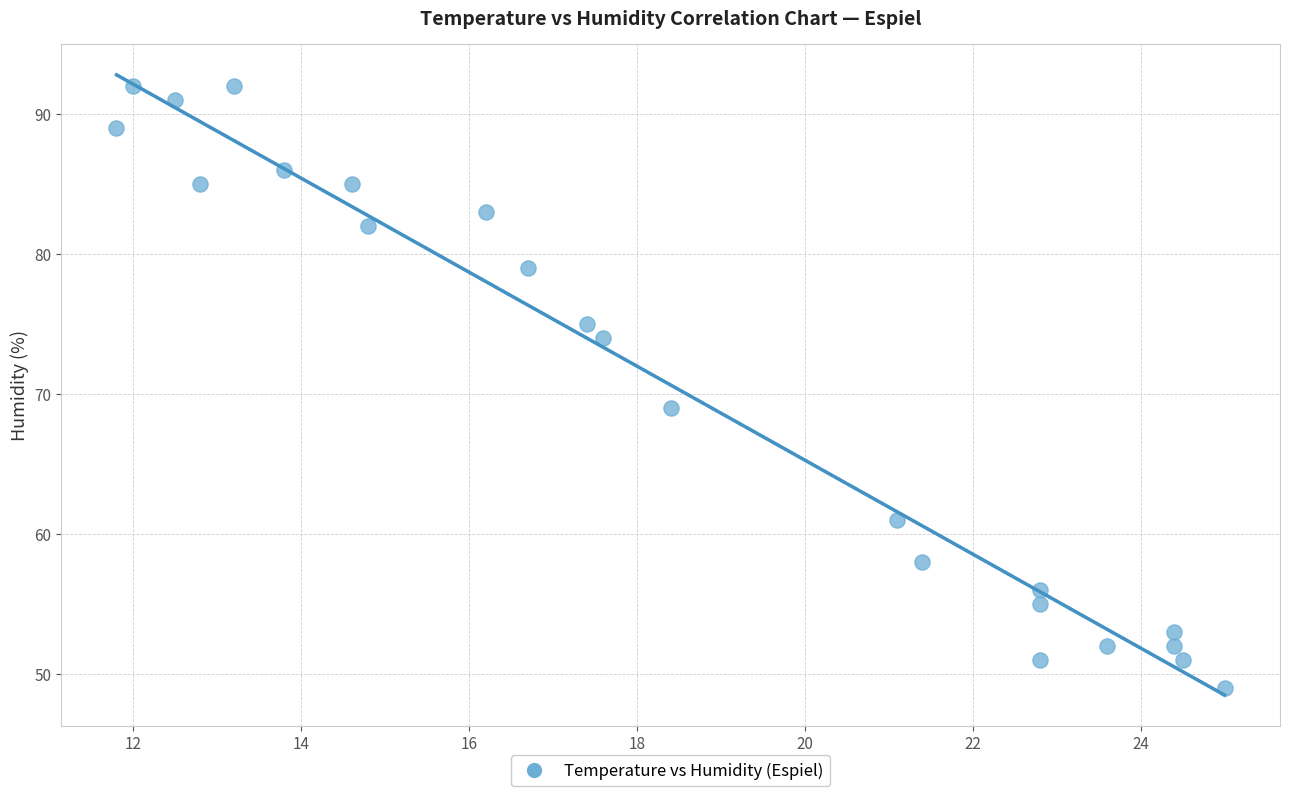

What Y value in the scatter plot is closest to 70?

69